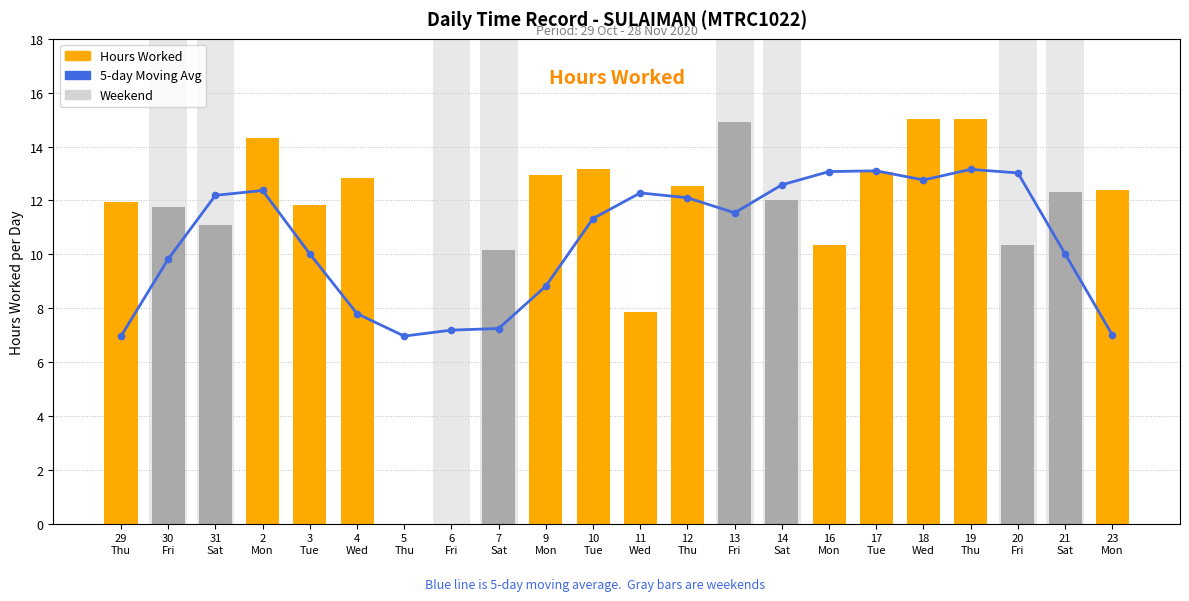

What is the total value across all series at 13
Fri?

26.4